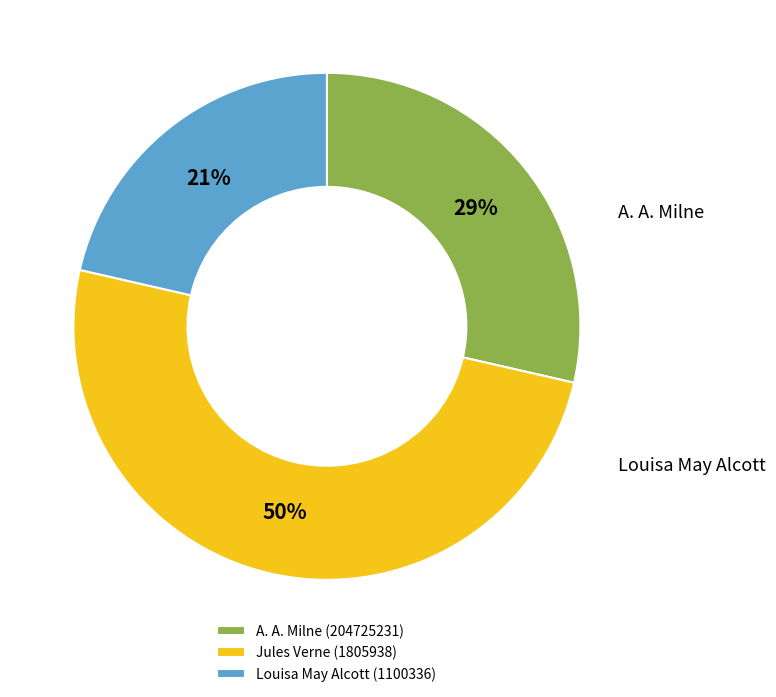

Which has a higher value, Louisa May Alcott (1100336) or A. A. Milne (204725231)?

A. A. Milne (204725231)